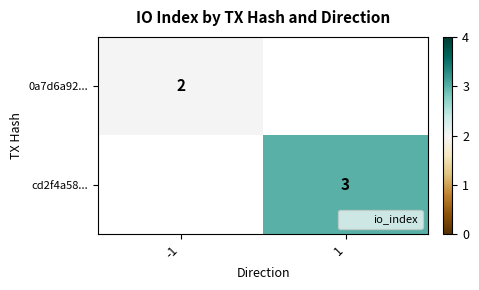

How many categories are shown in the chart?

2